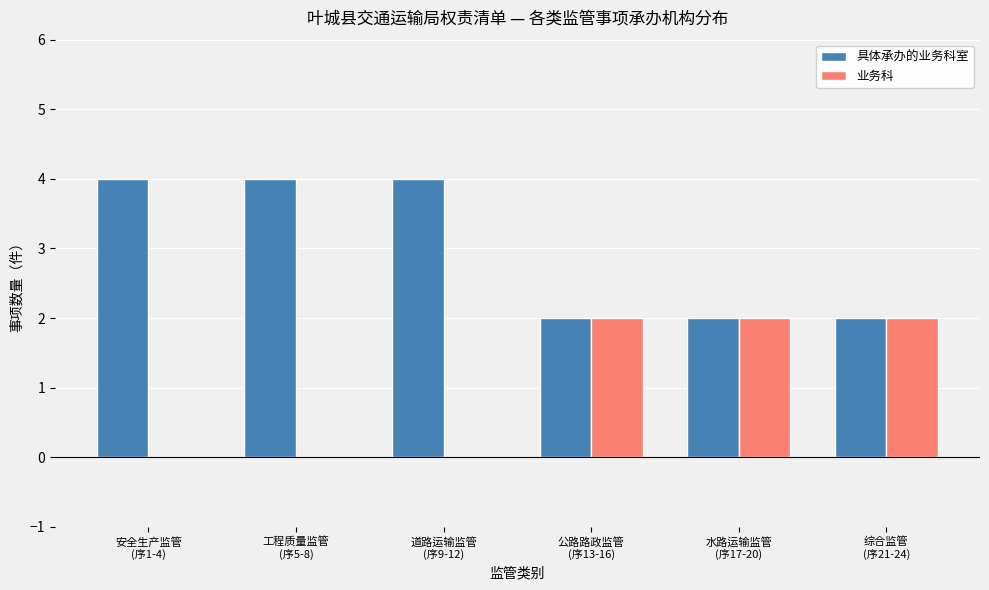

The 具体承办的业务科室 series shows 1 at 公路路政监管
(序13-16). True or false?

False